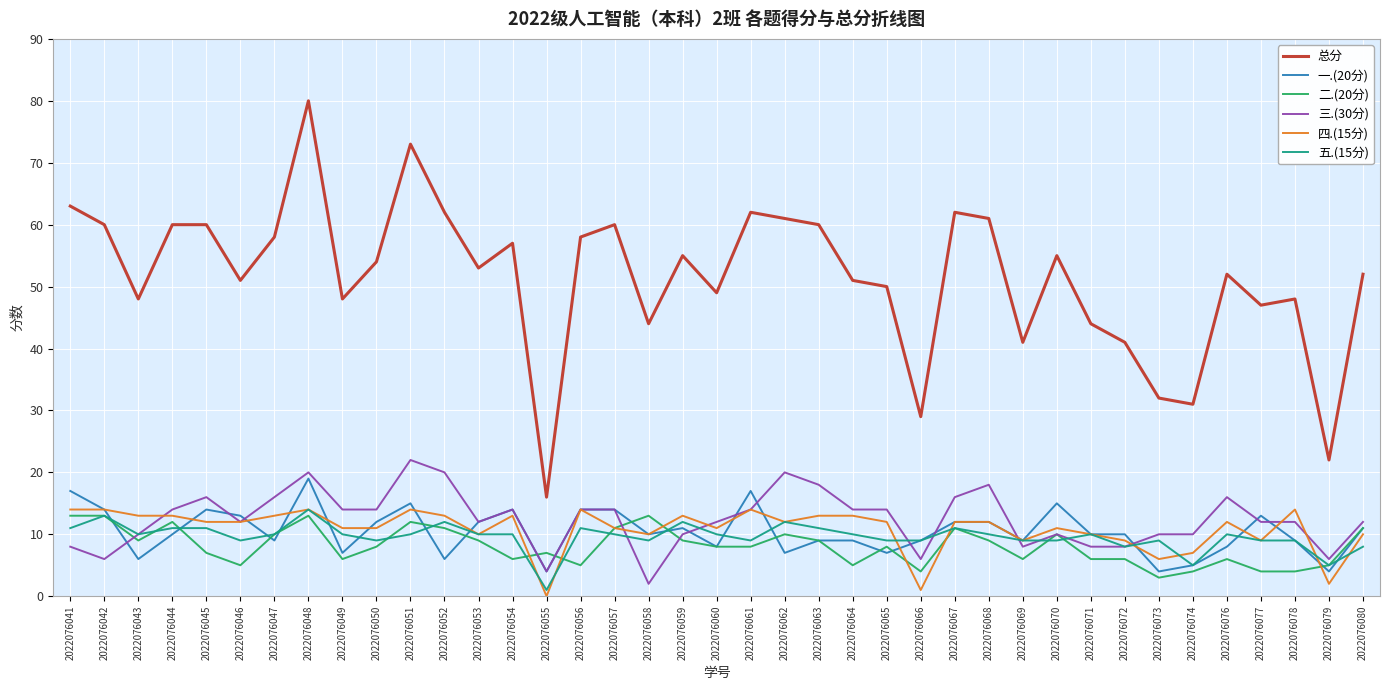

What value does the 四.(15分) series have at 2022076071?

10